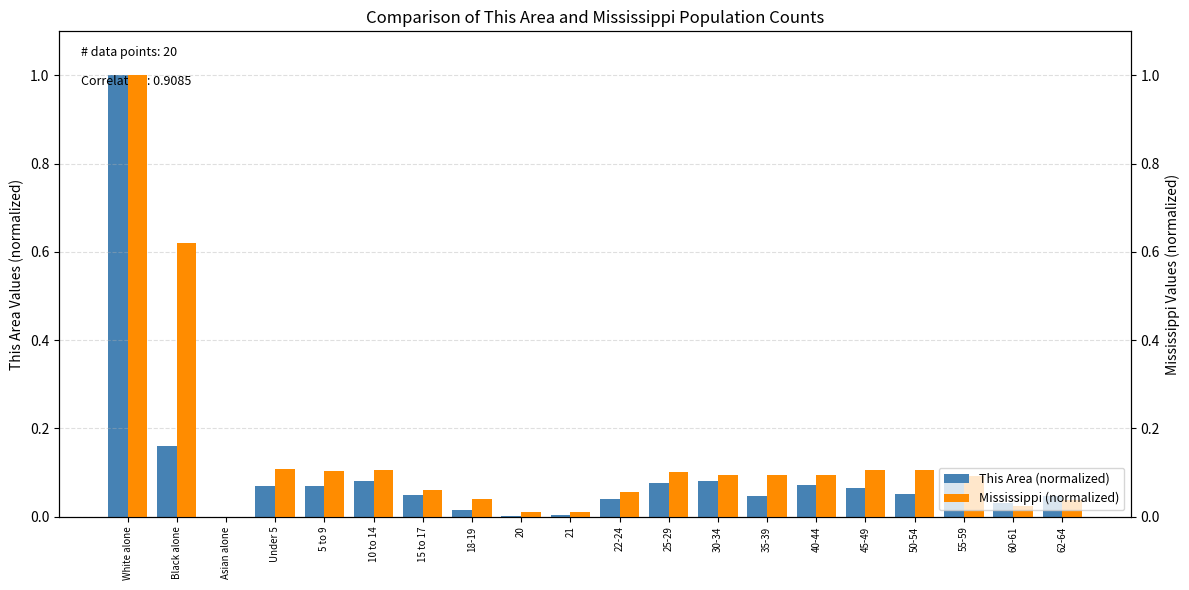

Reading left to right, list all the values displayed in this chart.

This Area (normalized): 1.0	0.2	0.0	0.1	0.1	0.1	0.0	0.0	0.0	0.0	0.0	0.1	0.1	0.0	0.1	0.1	0.1	0.1	0.0	0.0
Mississippi (normalized): 1.0	0.6	0.0	0.1	0.1	0.1	0.1	0.0	0.0	0.0	0.1	0.1	0.1	0.1	0.1	0.1	0.1	0.1	0.0	0.0